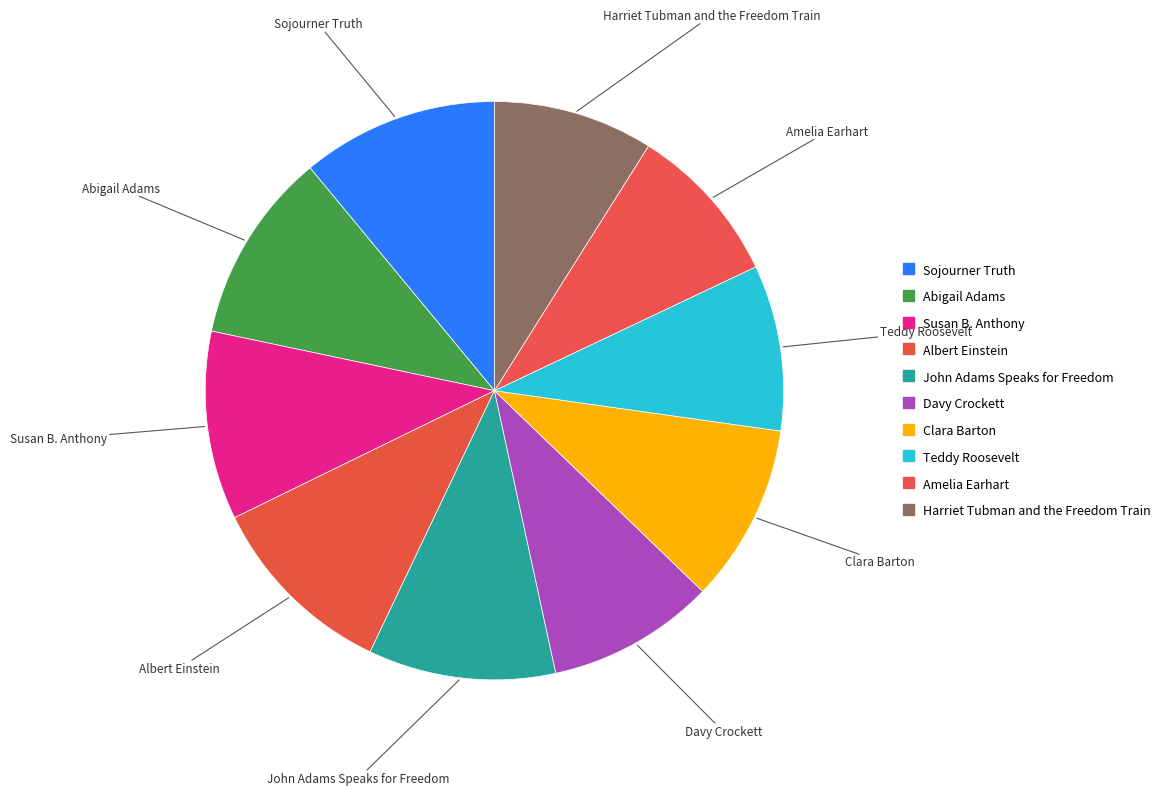

How many slices are in this pie chart?

10